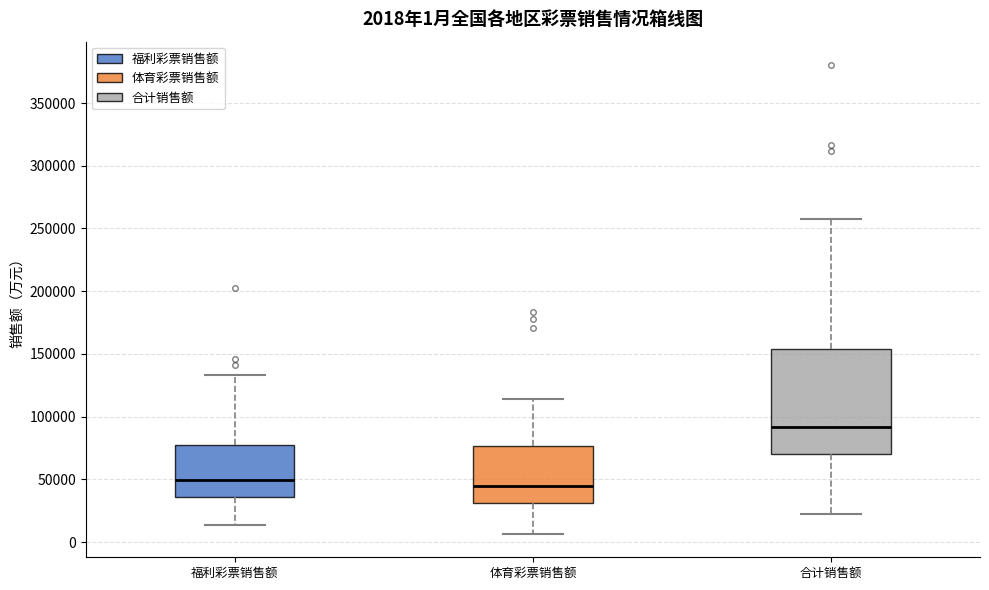

Which box's median line is the highest?

合计销售额